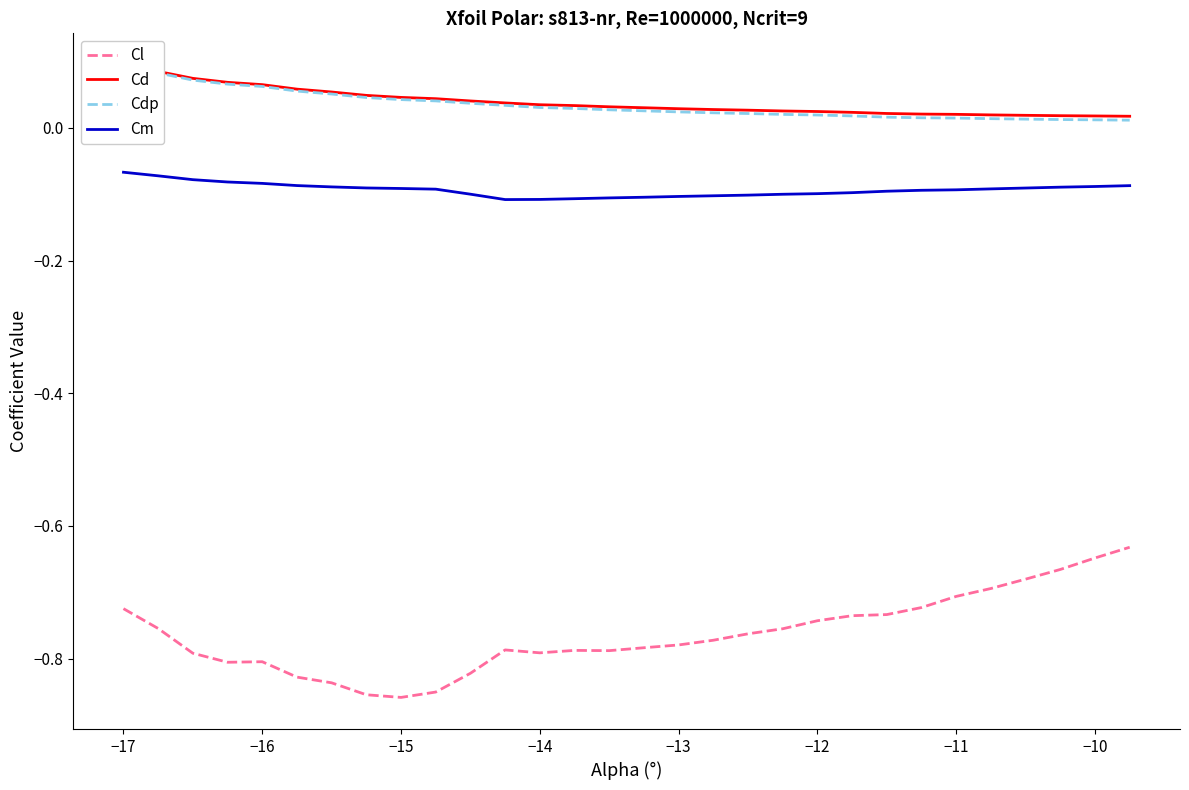

True or false: Cm and Cl intersect in this chart.

False